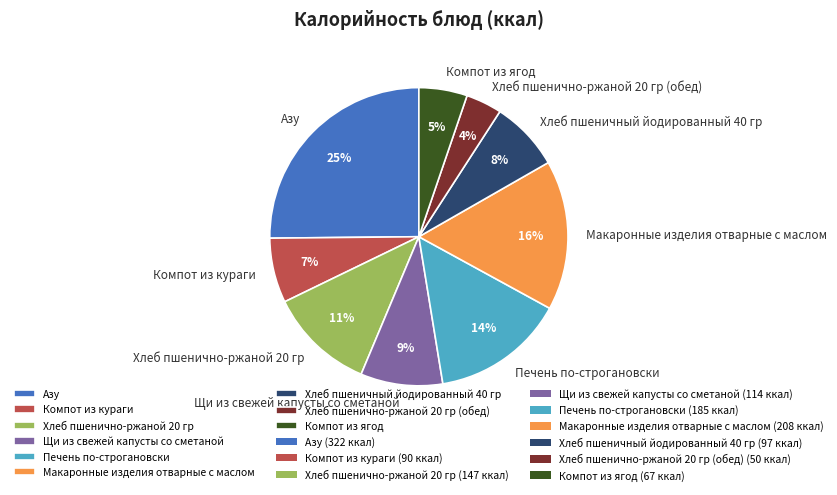

Do Печень по-строгановски and Щи из свежей капусты со сметаной together represent more than half of the pie?

No